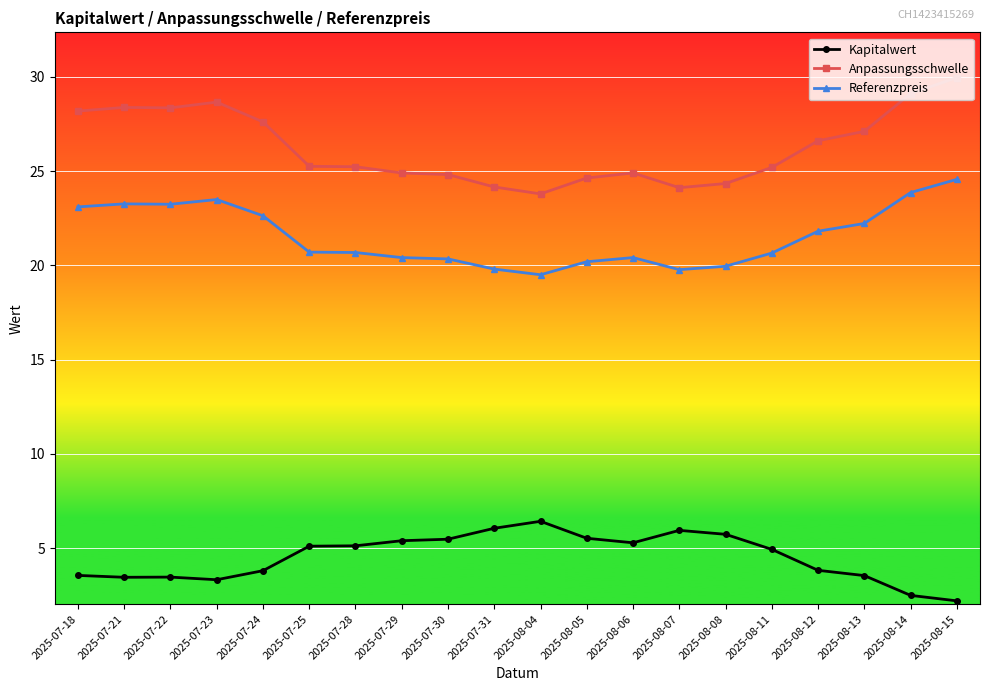

What is the value of the Kapitalwert point at the 19th from the left?

2.5